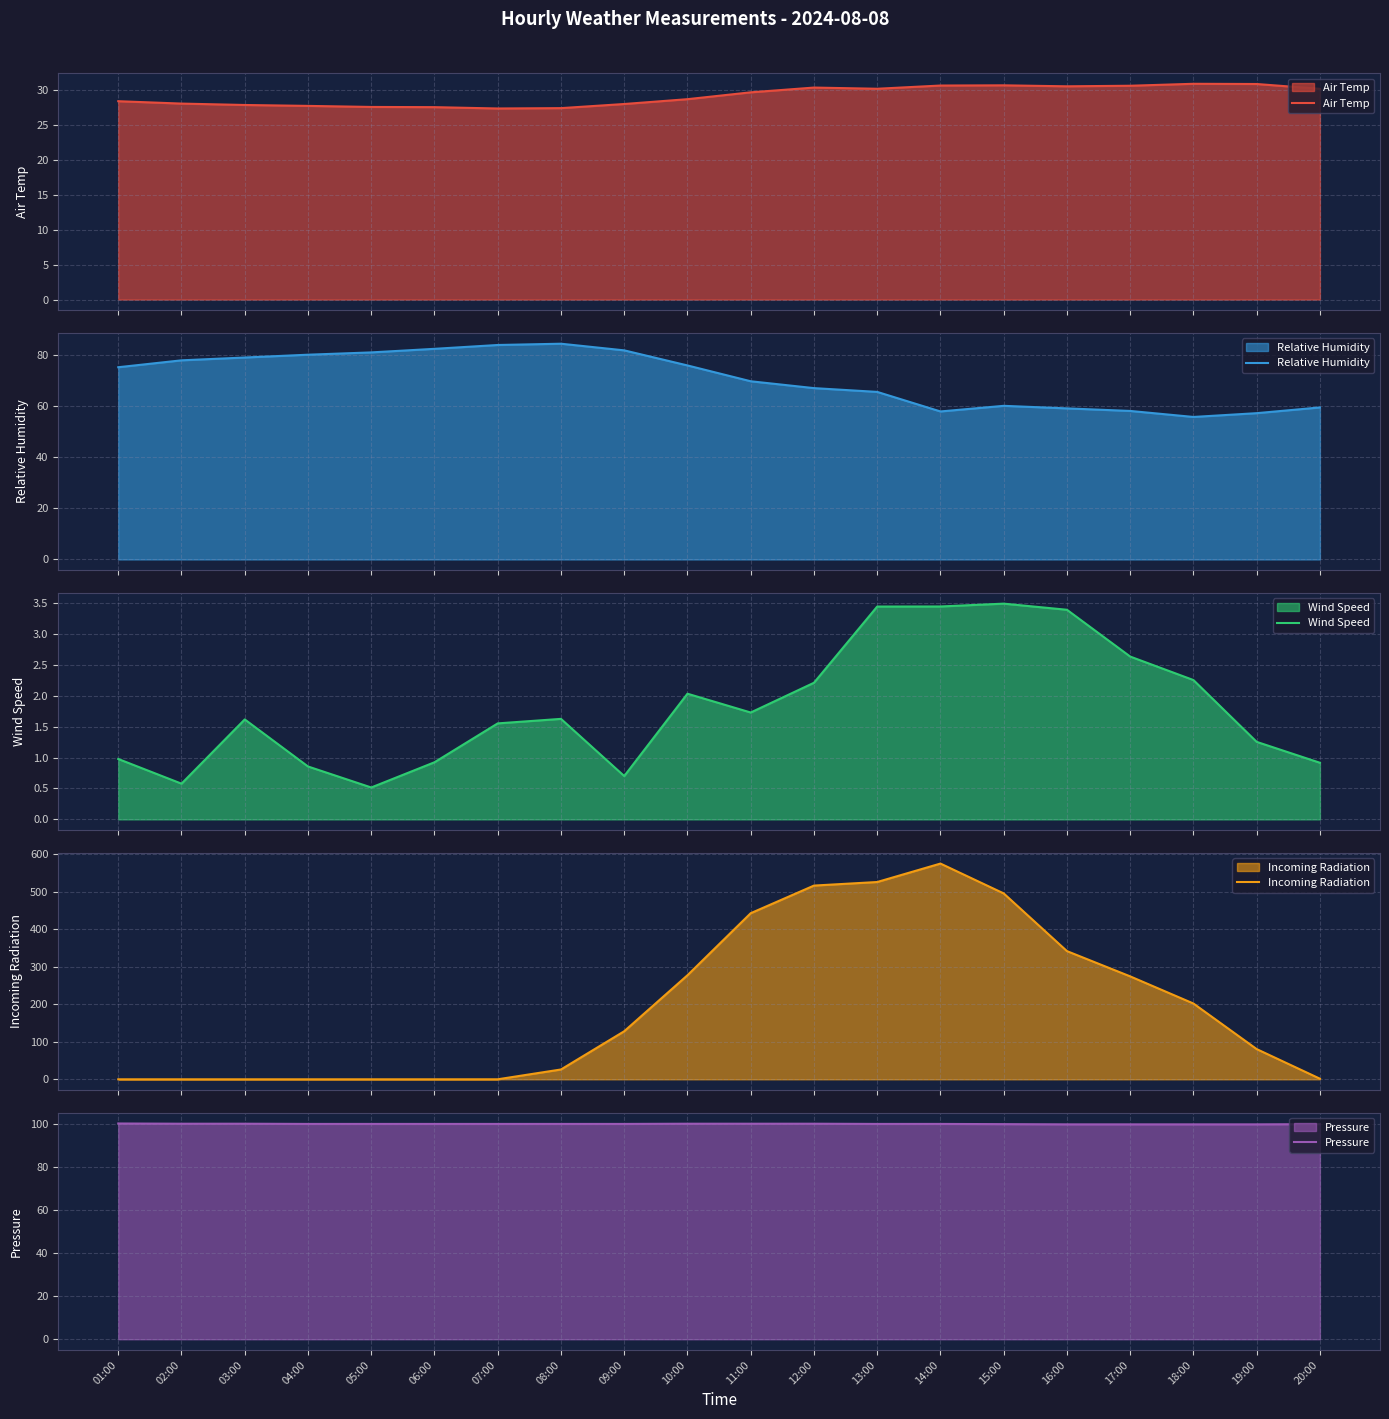

What is the greatest value displayed?

575.5